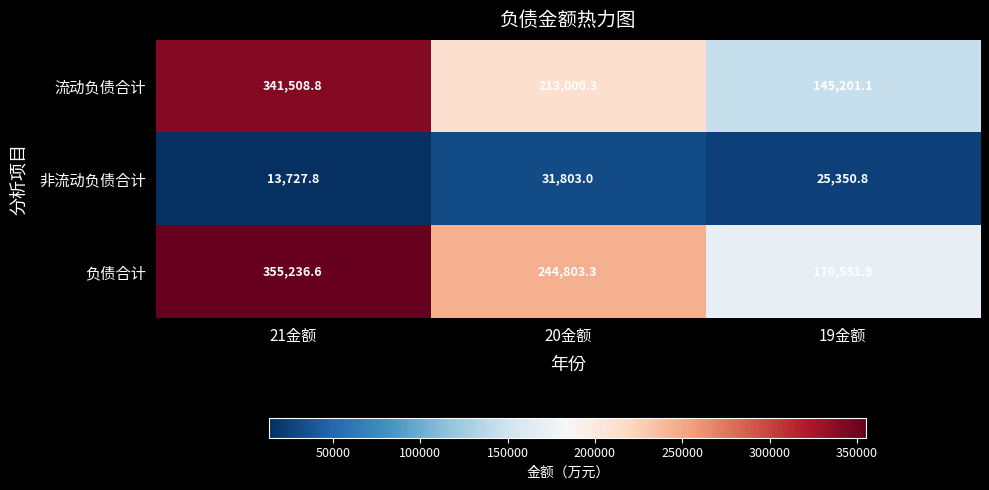

List the series in order of their peak value, highest first.

负债合计, 流动负债合计, 非流动负债合计